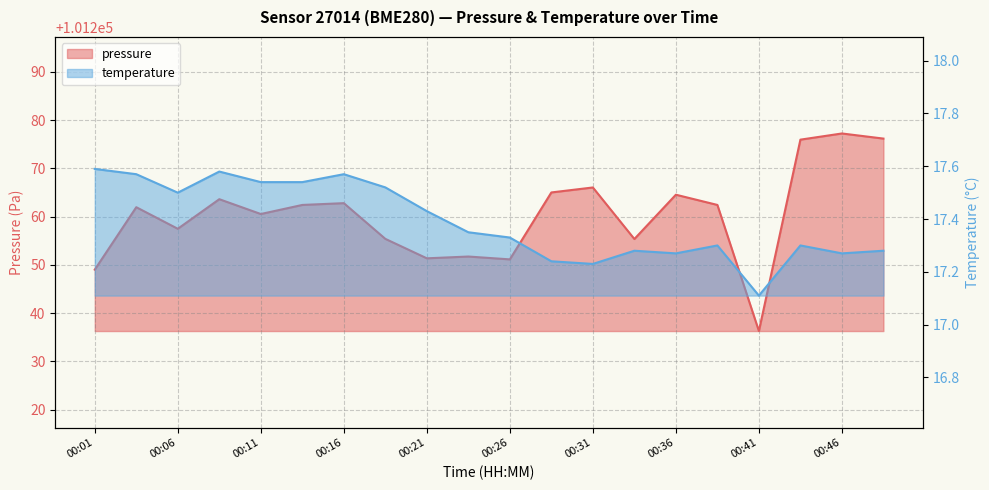

Reading right to left, extract all data points from this chart.

pressure: 101276.2	101277.2	101276.0	101236.3	101262.4	101264.6	101255.4	101266.1	101265.0	101251.2	101251.8	101251.4	101255.4	101262.8	101262.4	101260.6	101263.6	101257.5	101262.0	101249.0
temperature: 17.3	17.3	17.3	17.1	17.3	17.3	17.3	17.2	17.2	17.3	17.4	17.4	17.5	17.6	17.5	17.5	17.6	17.5	17.6	17.6